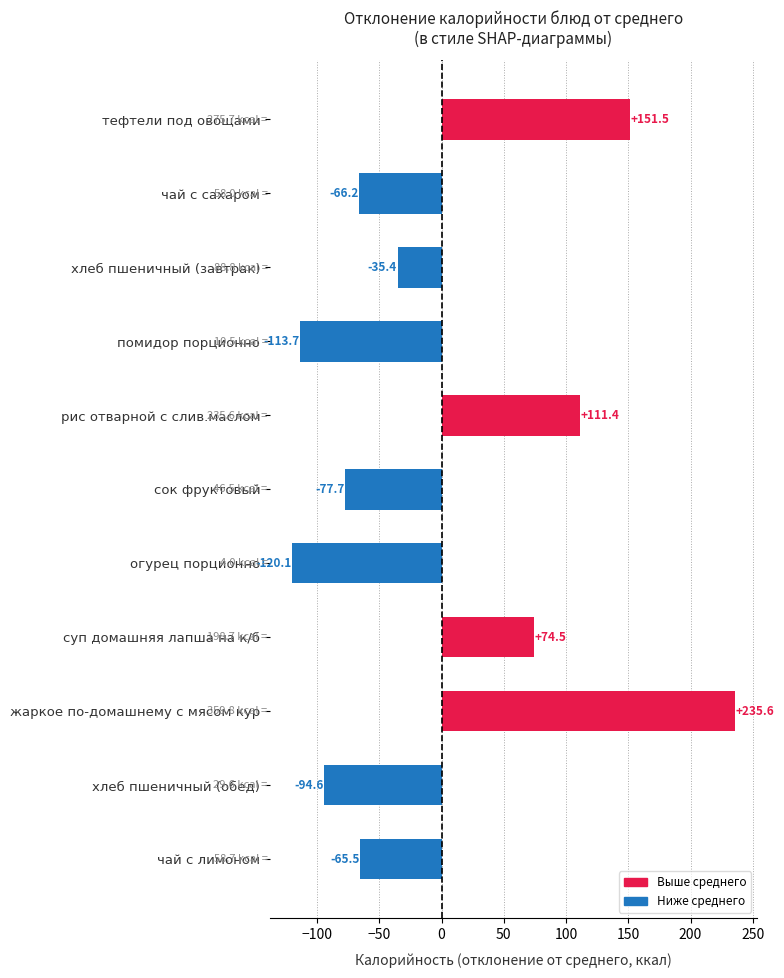

Reading top to bottom, transcribe all the data shown in this chart.

151.5	-66.2	-35.4	-113.7	111.4	-77.7	-120.1	74.5	235.6	-94.6	-65.5